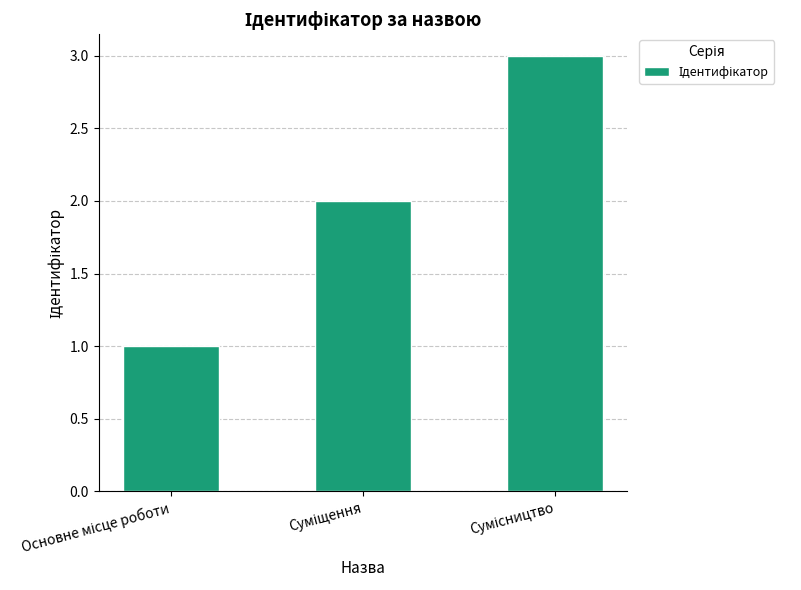

What is the greatest value displayed?

3